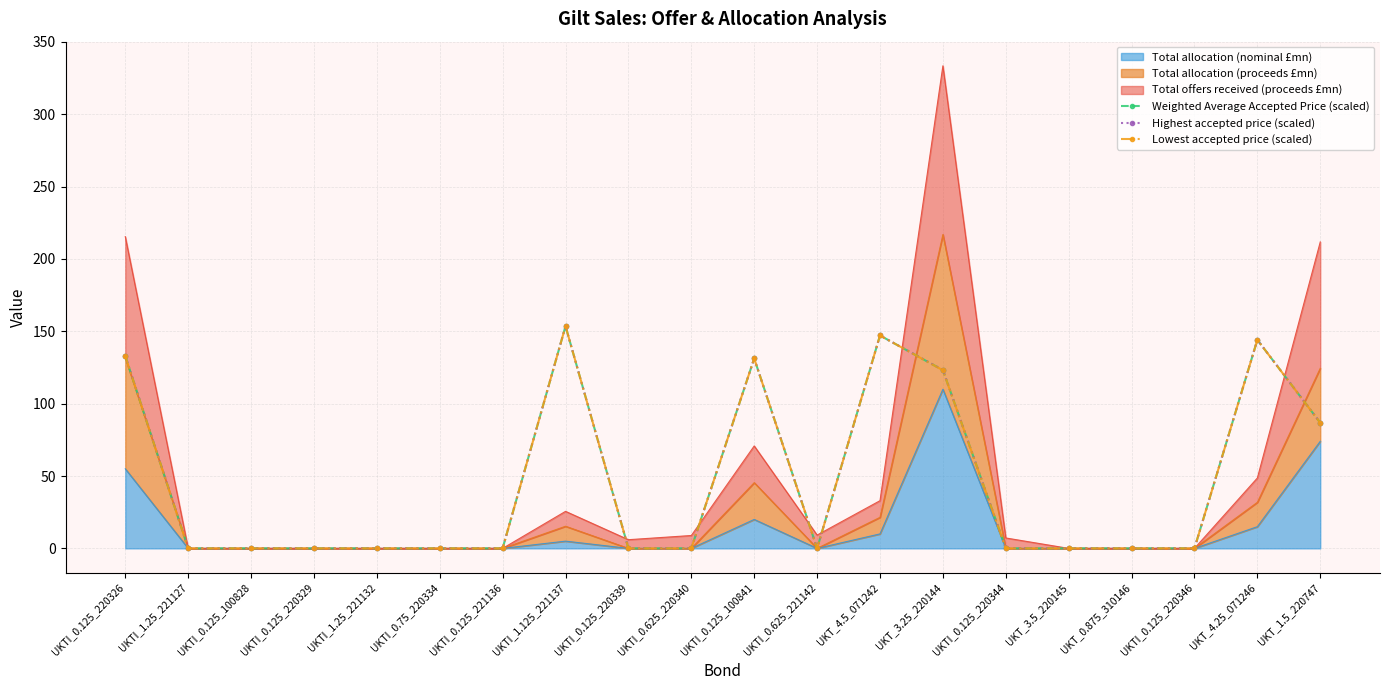

True or false: Weighted Average Accepted Price (scaled) and Highest accepted price (scaled) intersect in this chart.

False